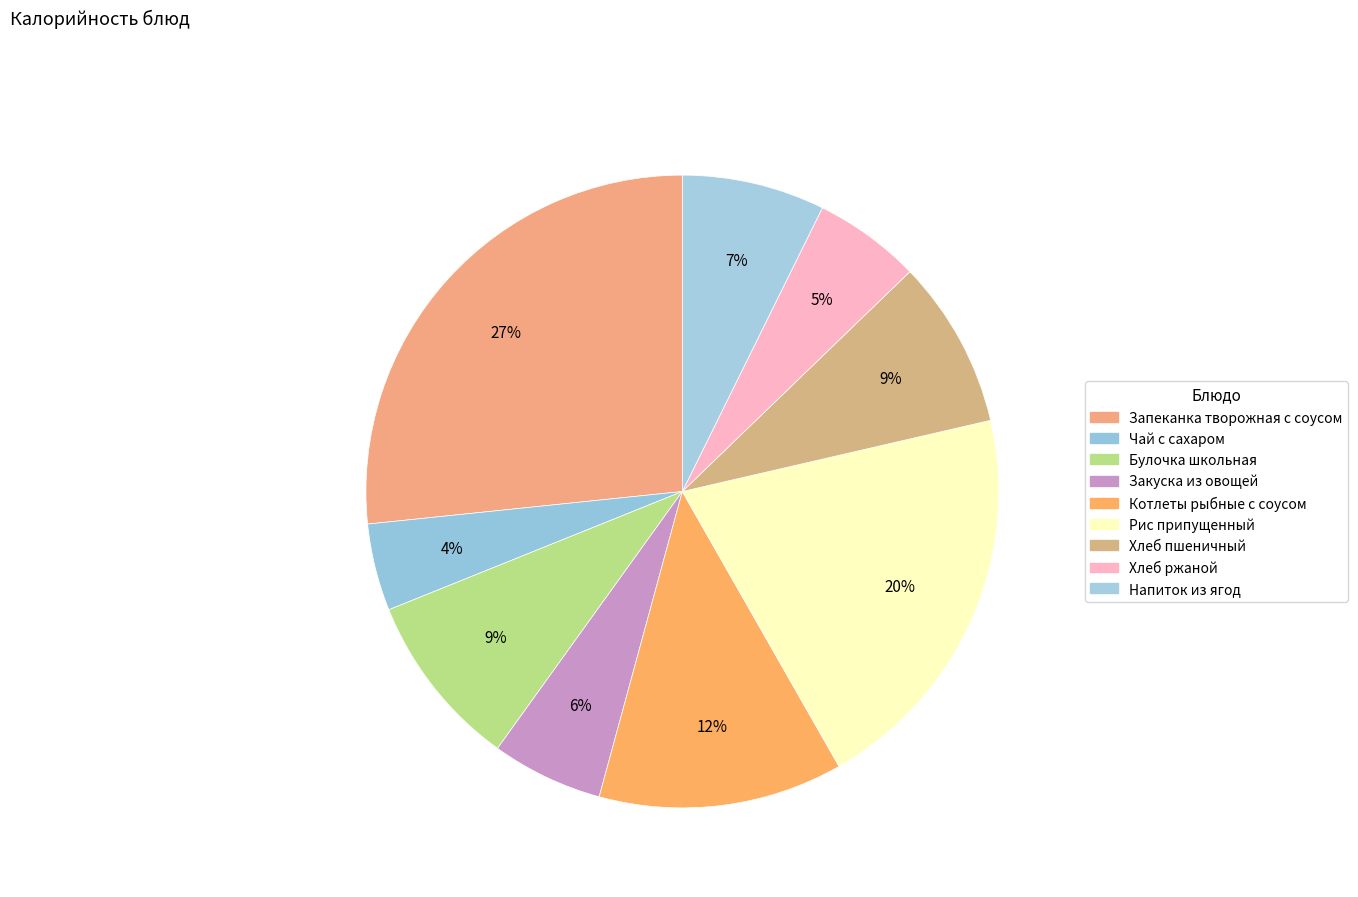

How many slices are in this pie chart?

9